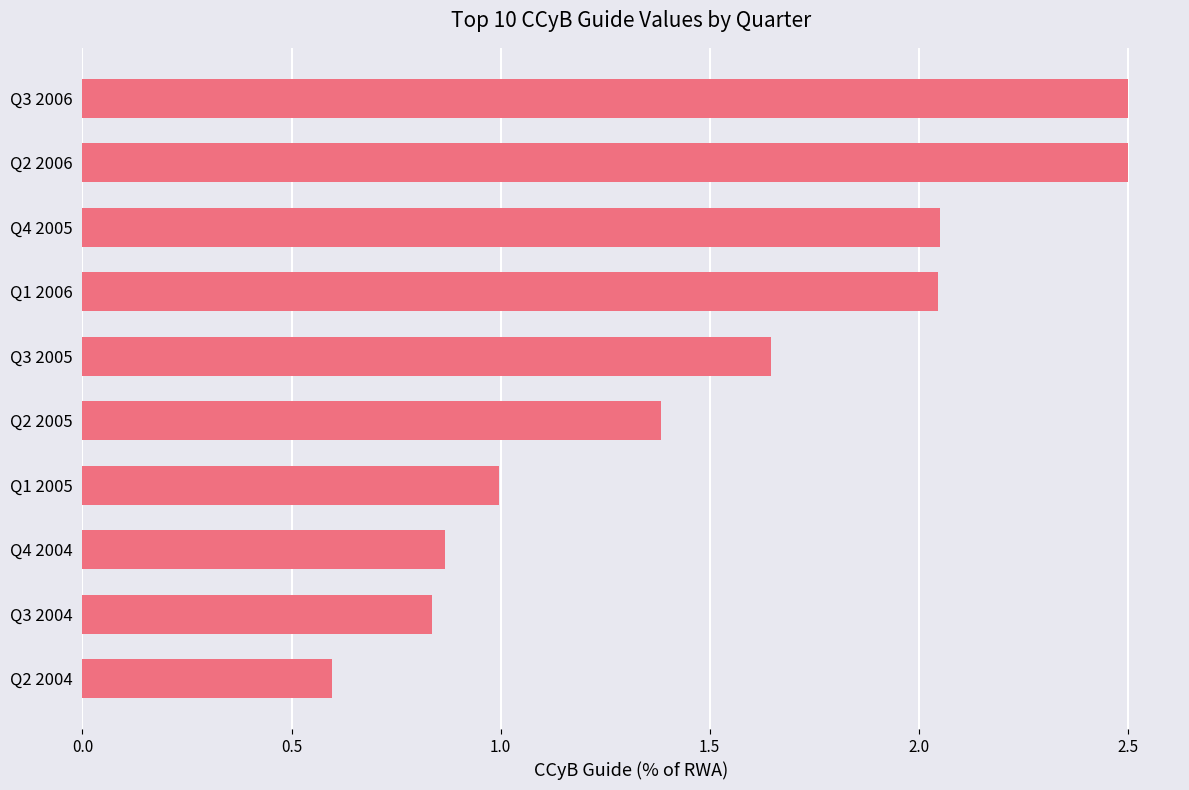

How many distinct data groups are displayed?

1